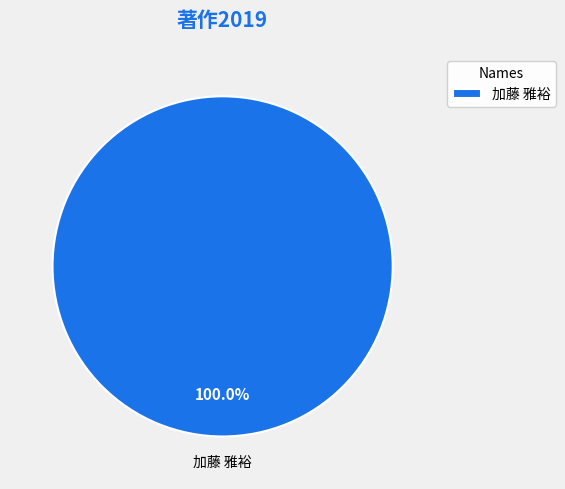

Is there any slice that represents more than half of the pie?

Yes